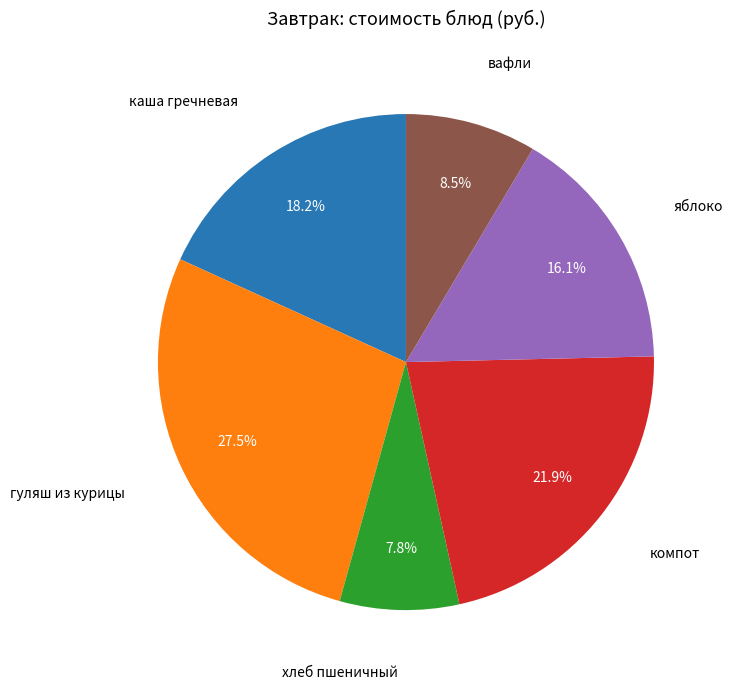

Does any single category account for the majority?

No